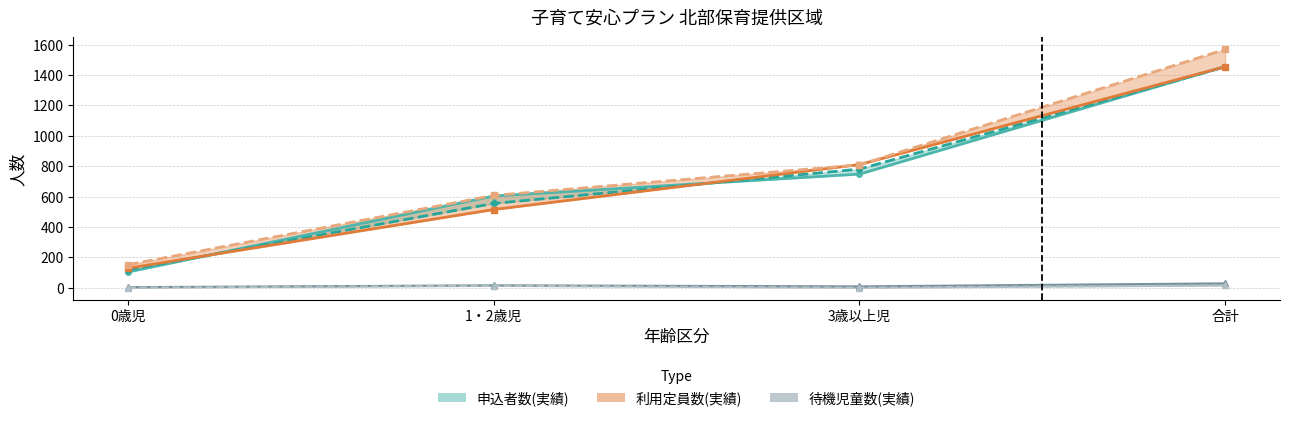

Where is 申込者数(実績2019) nearest to the value 786?

3歳以上児